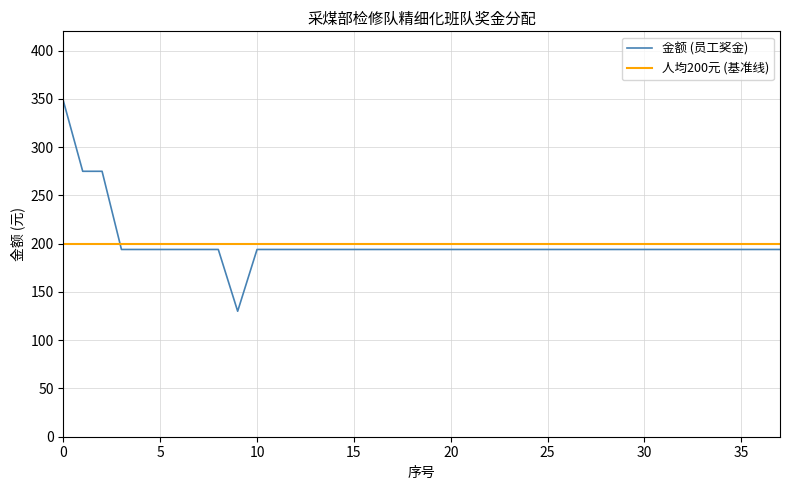

Rank the series by their maximum value, from lowest to highest.

人均200元 (基准线), 金额 (员工奖金)